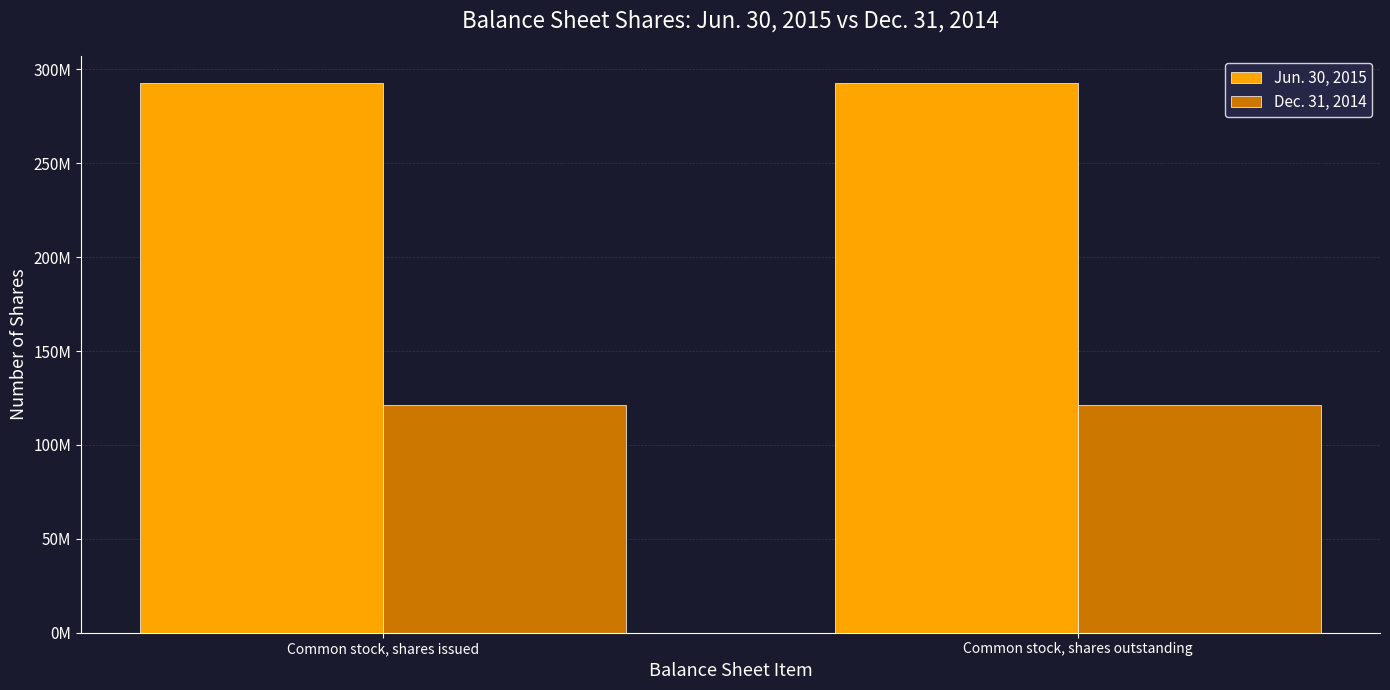

The value of Dec. 31, 2014 at Common stock, shares issued is 121398391. True or false?

True